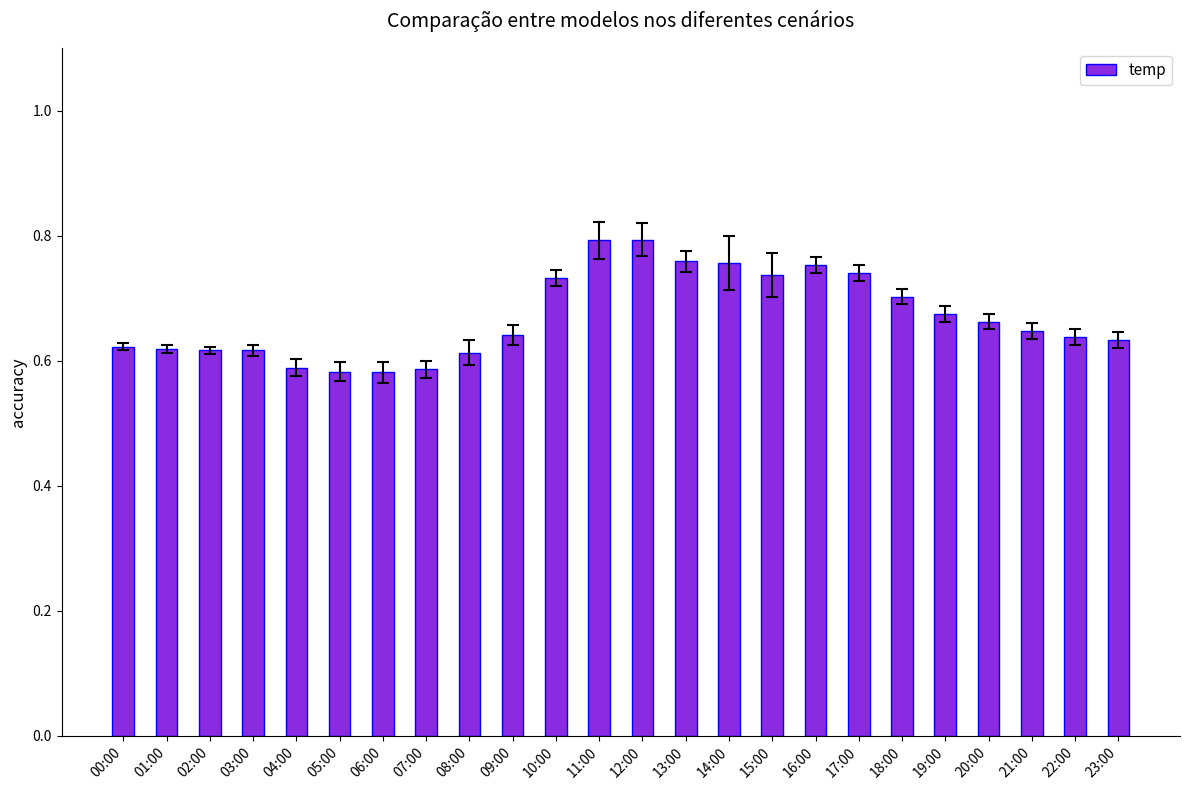

What is the sum of the values at 10:00 and 07:00?

1.3